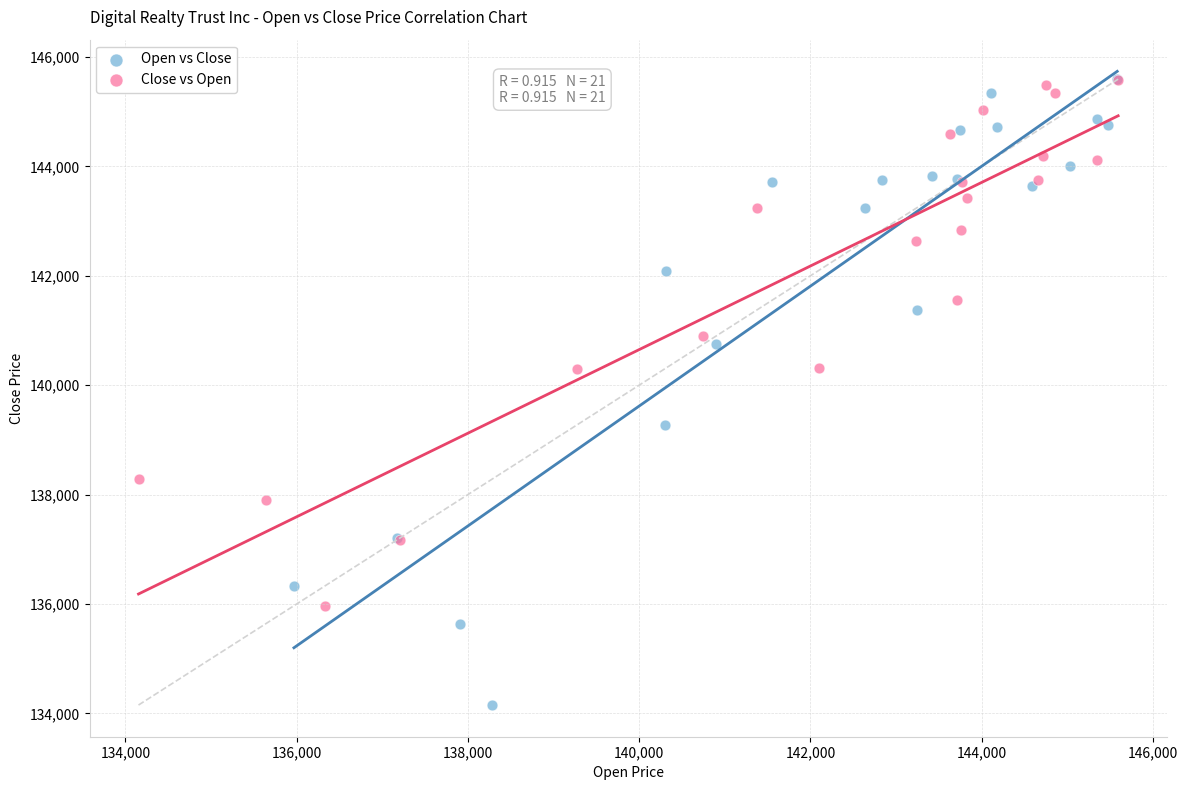

Which series has the largest Y range (max minus min)?

Open vs Close